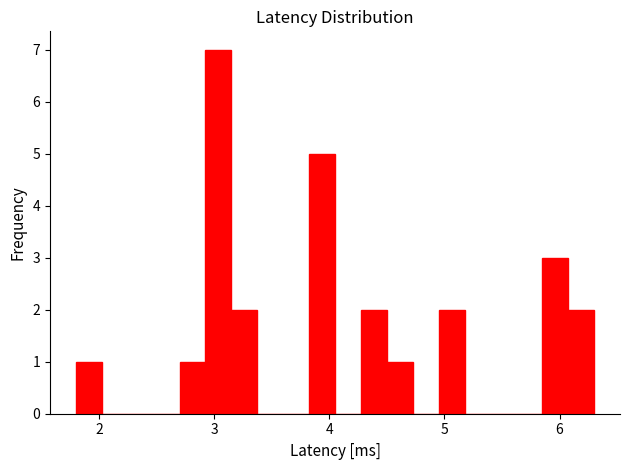

Around what value on the x-axis is the tallest bar? Give the approximate position of its centre, as read against the axis.

3.0